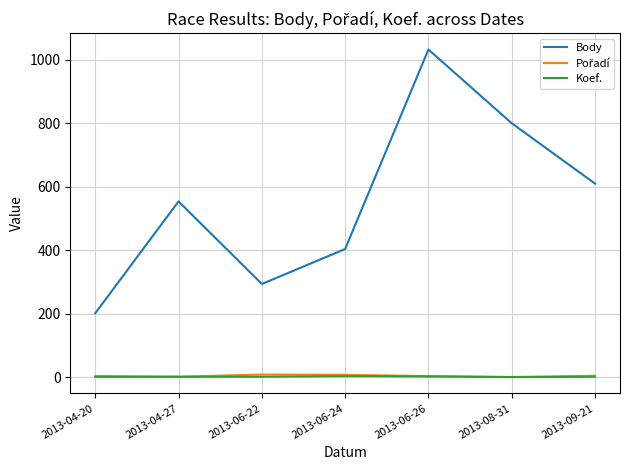

What is the maximum value shown in the chart?

1032